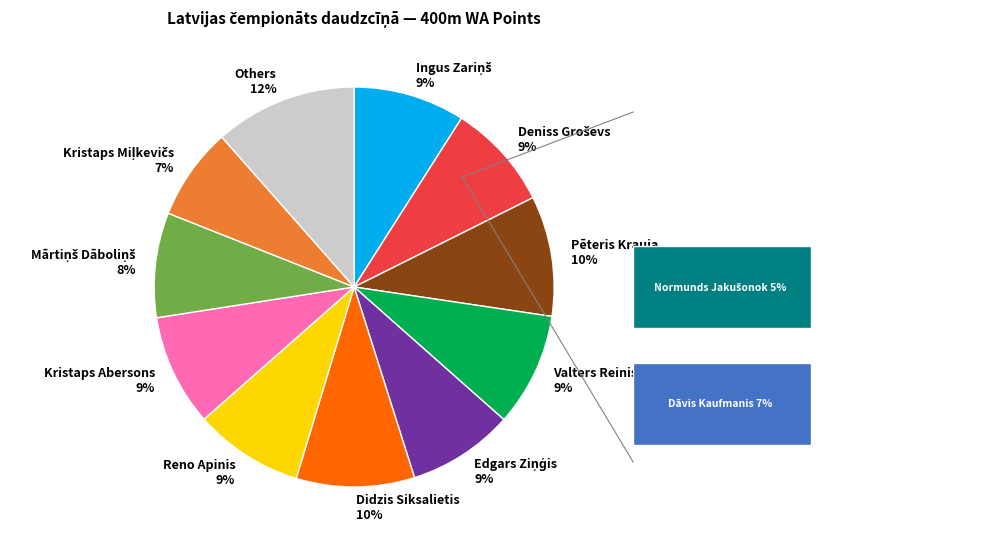

What is the largest slice in the pie chart?

Others 12%